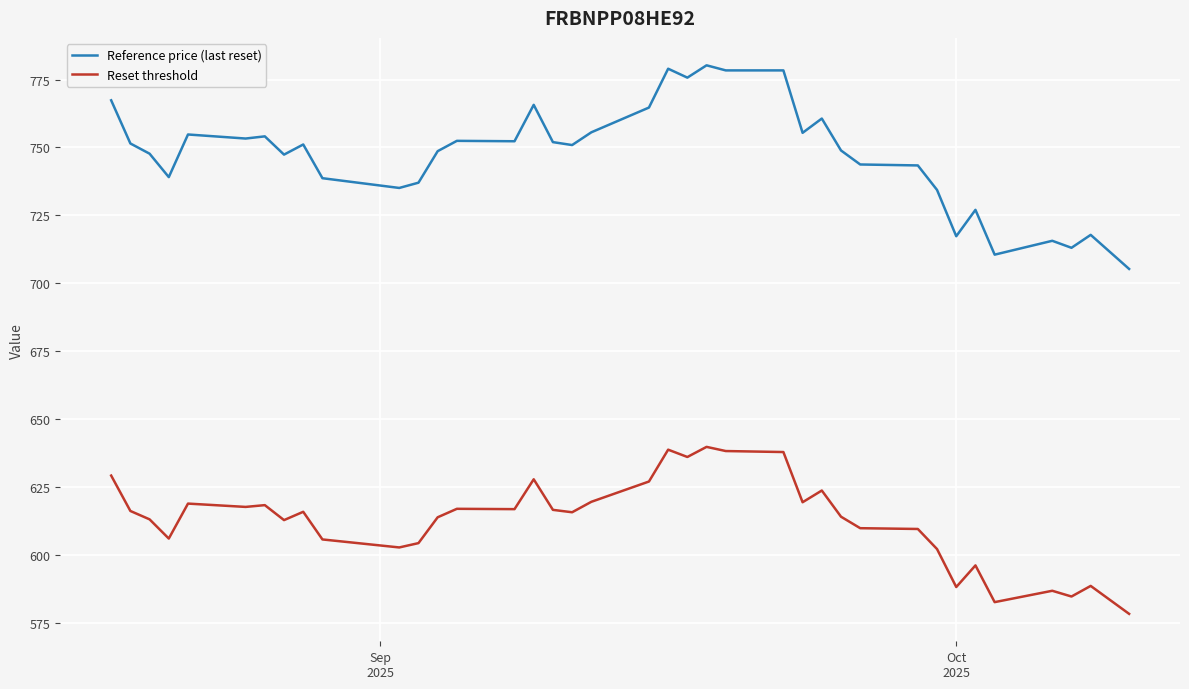

Which series has the widest spread of values?

Reference price (last reset)